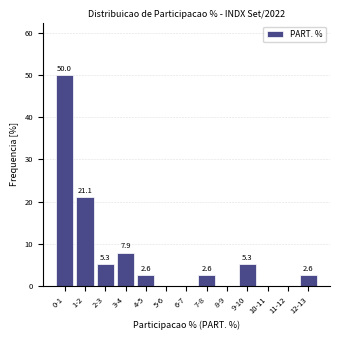

Reading right to left, transcribe all the data shown in this chart.

12-13=2.6	11-12=0.0	10-11=0.0	9-10=5.3	8-9=0.0	7-8=2.6	6-7=0.0	5-6=0.0	4-5=2.6	3-4=7.9	2-3=5.3	1-2=21.1	0-1=50.0